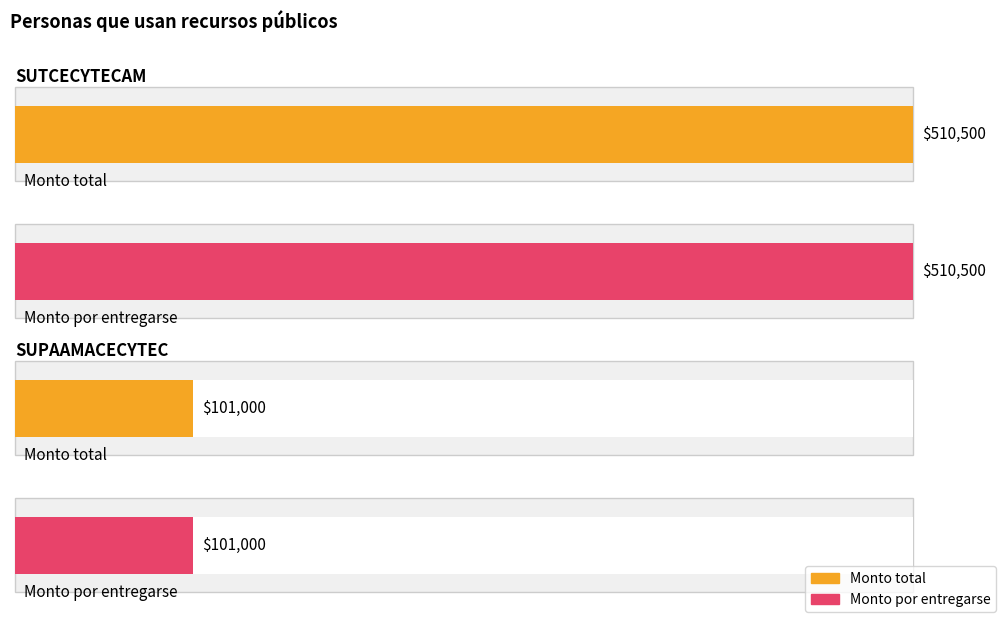

Count the number of data series in this chart.

2